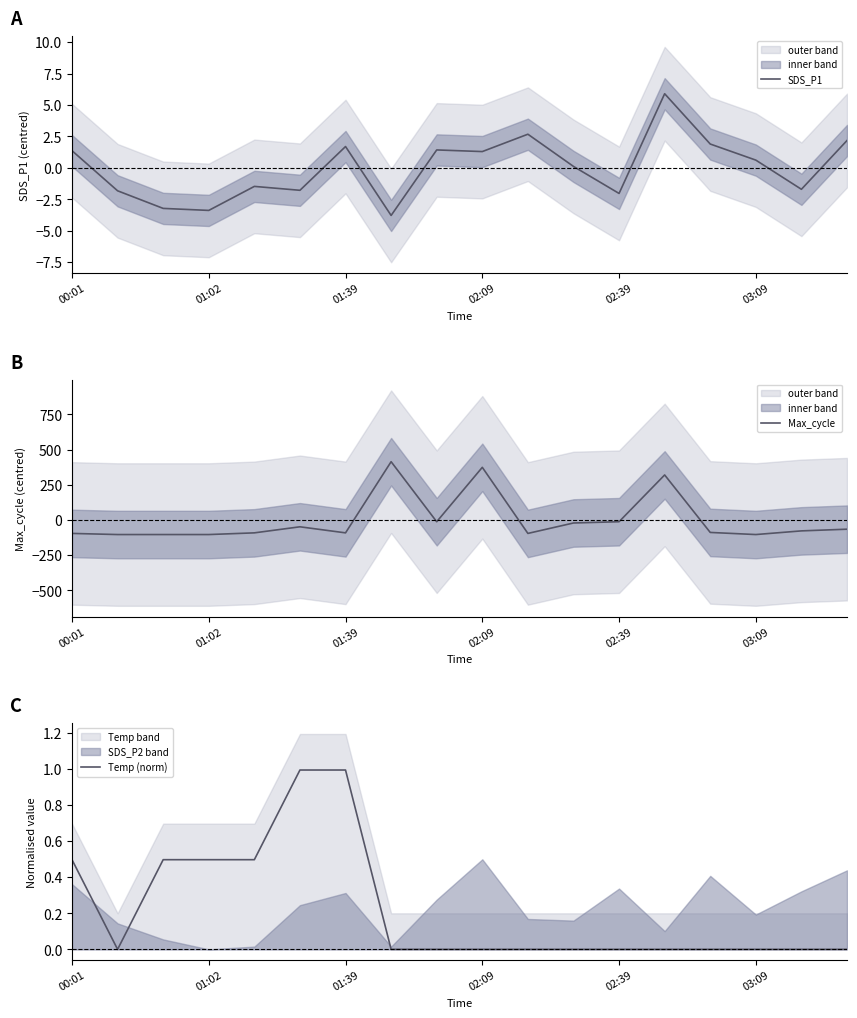

What is the highest value of the Temp (norm) series?

1.0